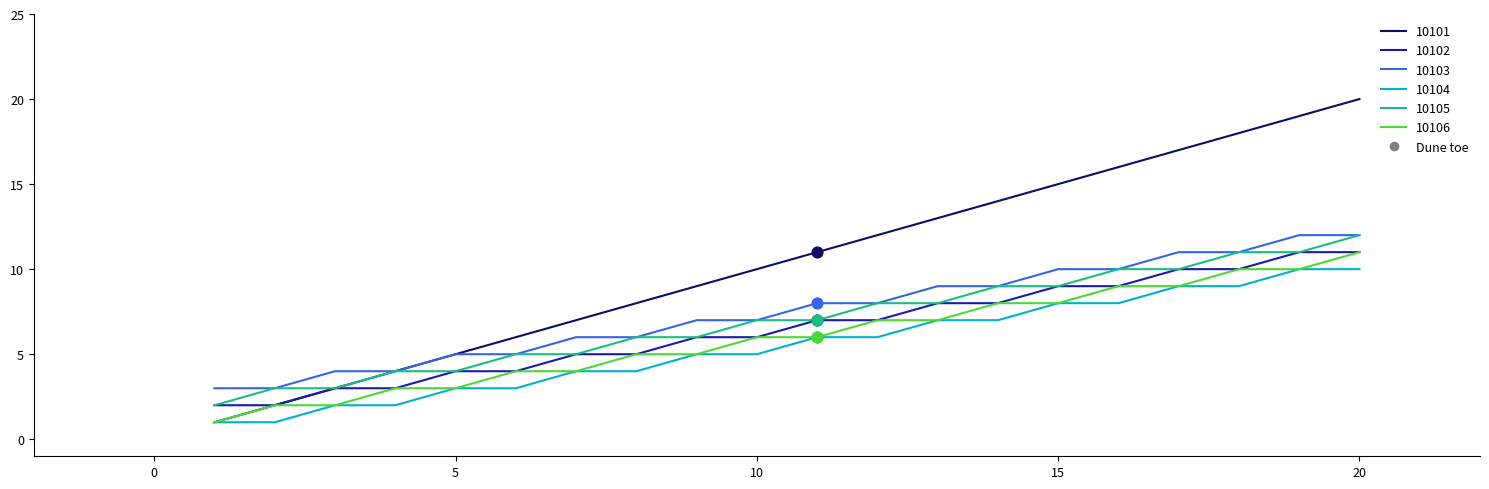

Which series has the largest range (max minus min)?

10101